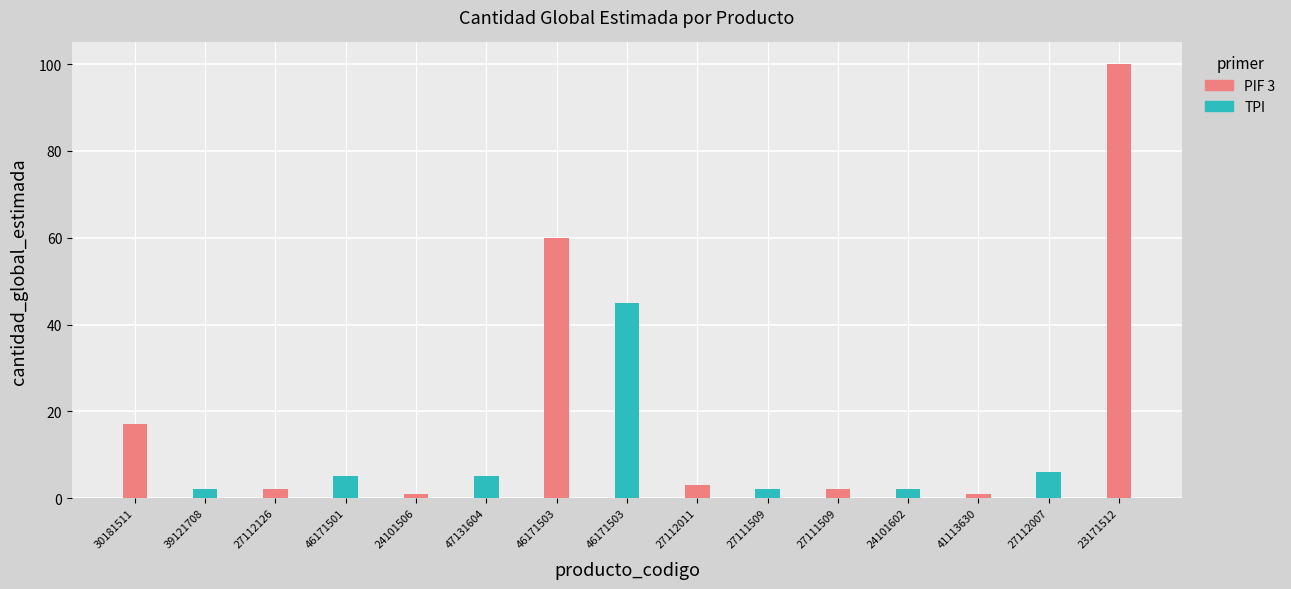

What is the value of the 3rd bar from the left?

2